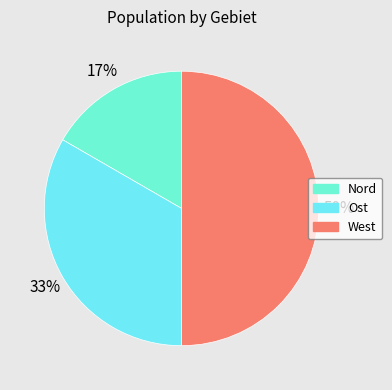

How many segments does this pie chart have?

3